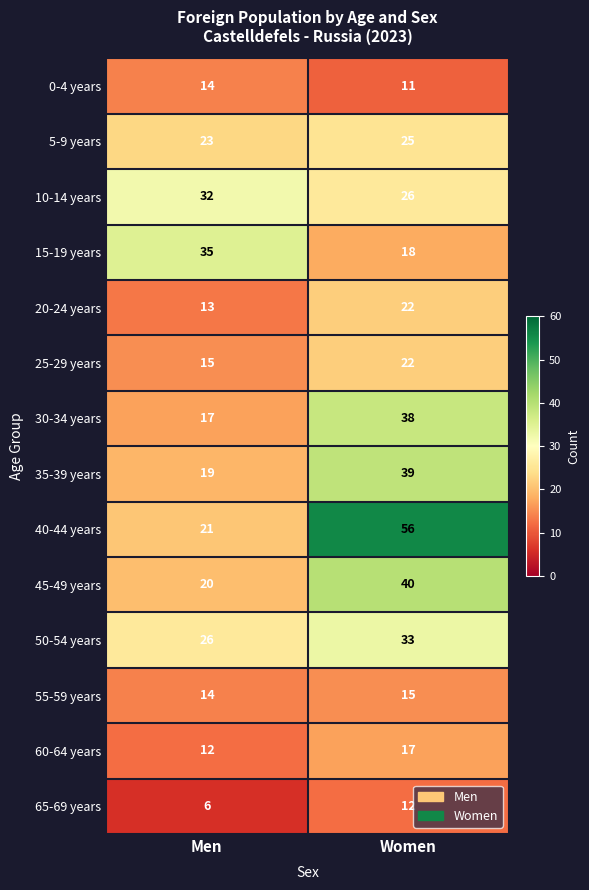

What is the difference between the maximum and minimum values in the 15-19 years series?

17